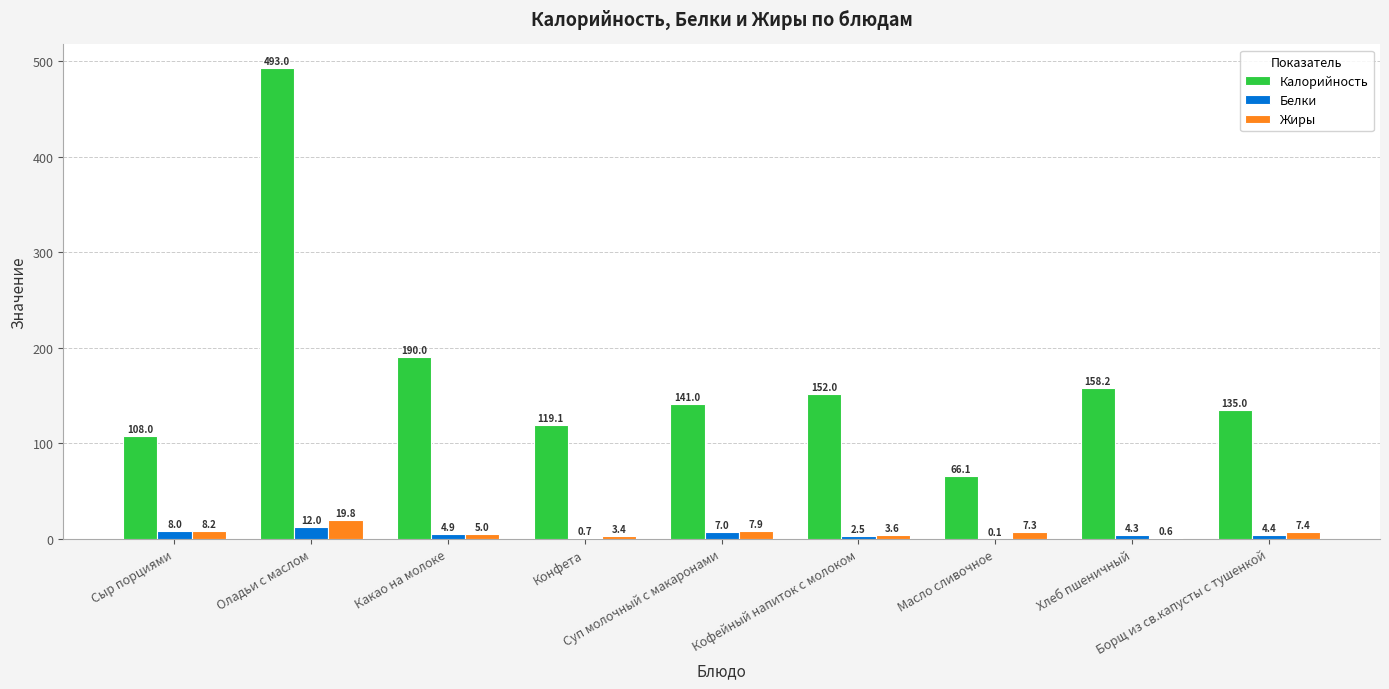

What is the sum of all Белки values?

43.9